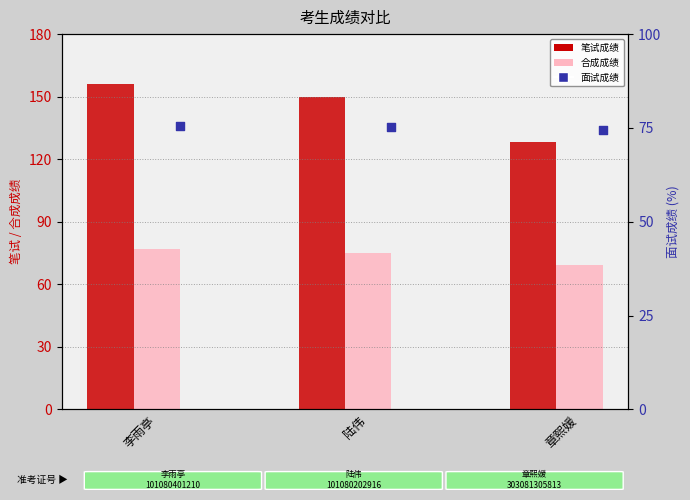

What are all the series names shown in the legend?

笔试成绩, 合成成绩, 面试成绩